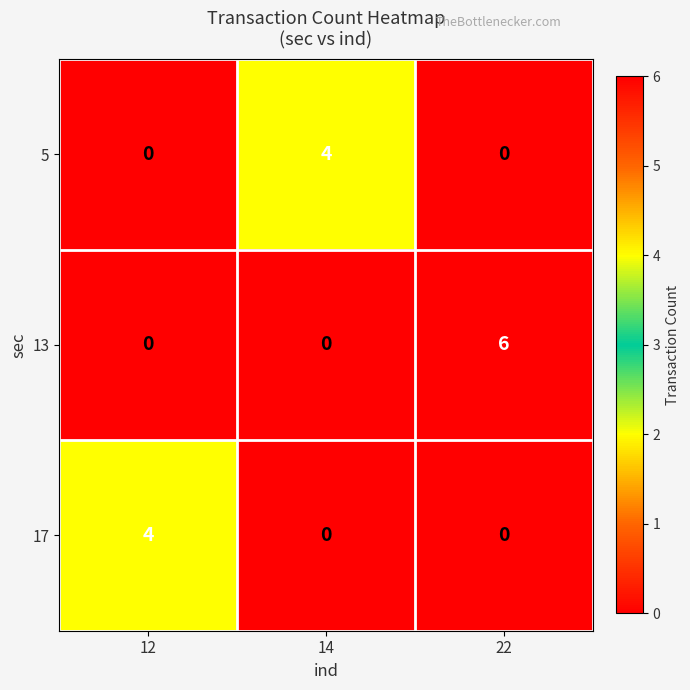

Reading left to right, what are all the values shown in this chart?

5: 12=0	14=4	22=0
13: 12=0	14=0	22=6
17: 12=4	14=0	22=0